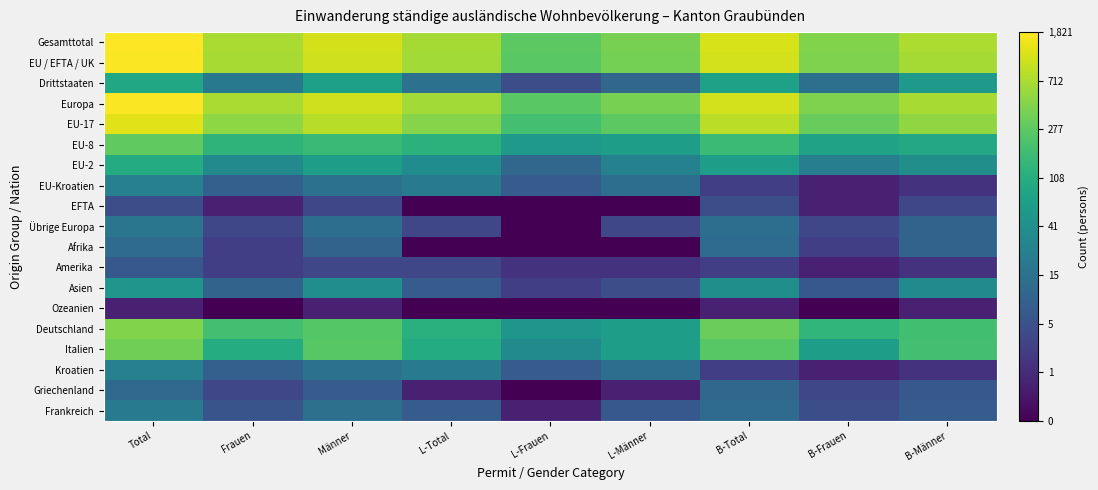

Rank the series at L-Total from lowest to highest value.

EFTA, Afrika, Ozeanien, Griechenland, Übrige Europa, Amerika, Asien, Frankreich, Drittstaaten, EU-Kroatien, Kroatien, EU-2, Italien, Deutschland, EU-8, EU-17, EU / EFTA / UK, Europa, Gesamttotal